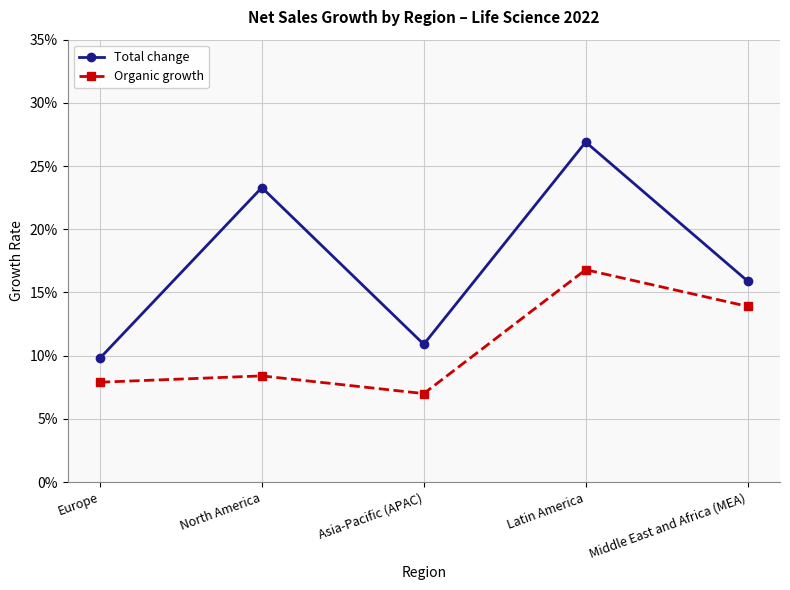

What value does the Total change series have at Middle East and Africa (MEA)?

0.2